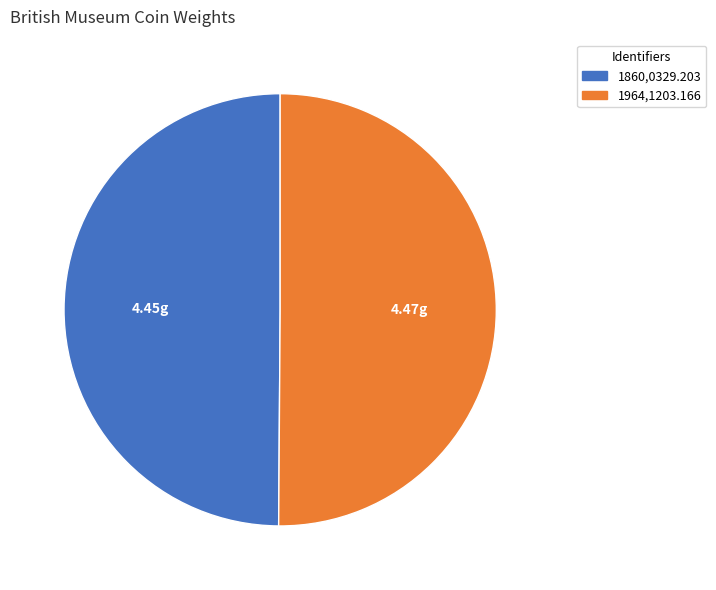

Approximately how many times larger is the value at 1860,0329.203 compared to 1964,1203.166?

1.0